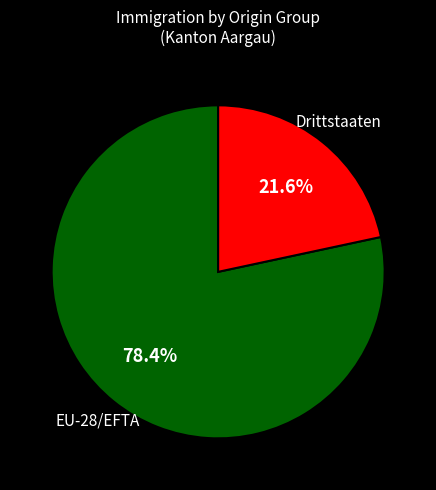

Is there any slice that represents more than half of the pie?

Yes